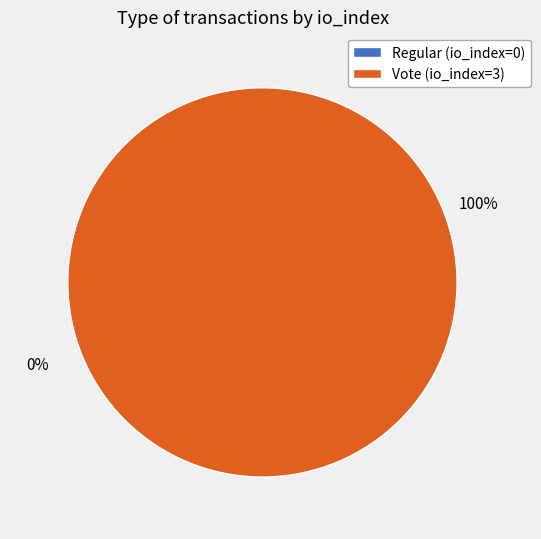

To the nearest percent, what is the difference between the largest and smallest slice percentages?

100%